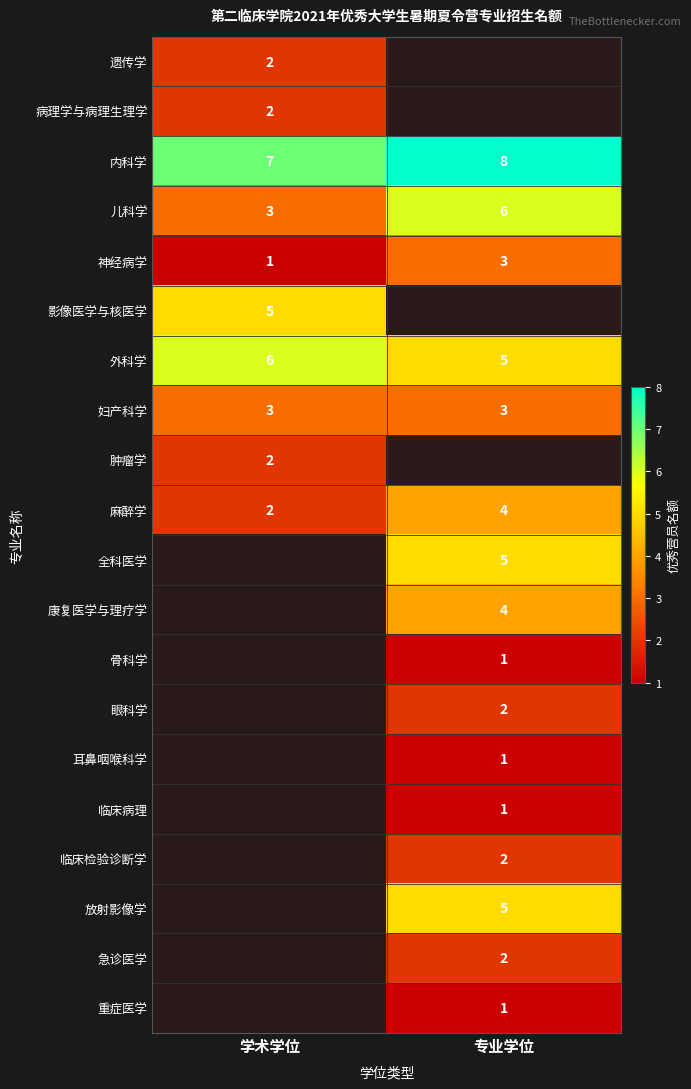

True or false: 影像医学与核医学 has a value of 5 at 学术学位.

True